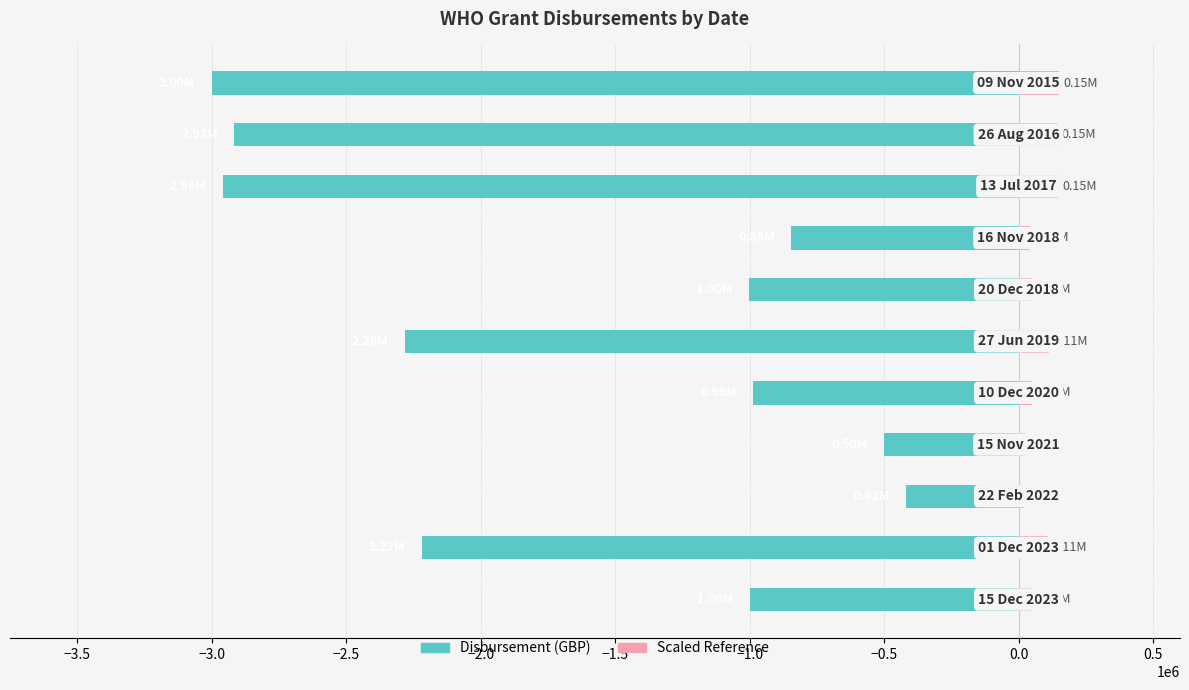

What is the change in value from 0.5 to 1.0?

-84011.5